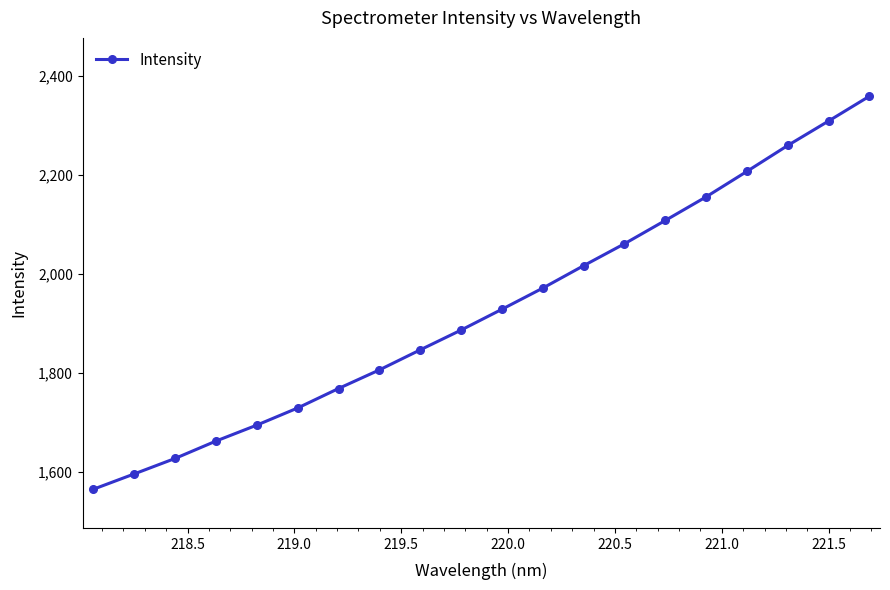

How many lines are shown in the chart?

1